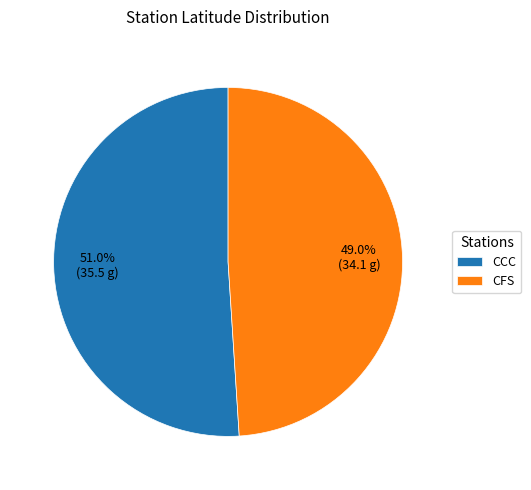

What is the total percentage of CFS and CCC?

100.0%